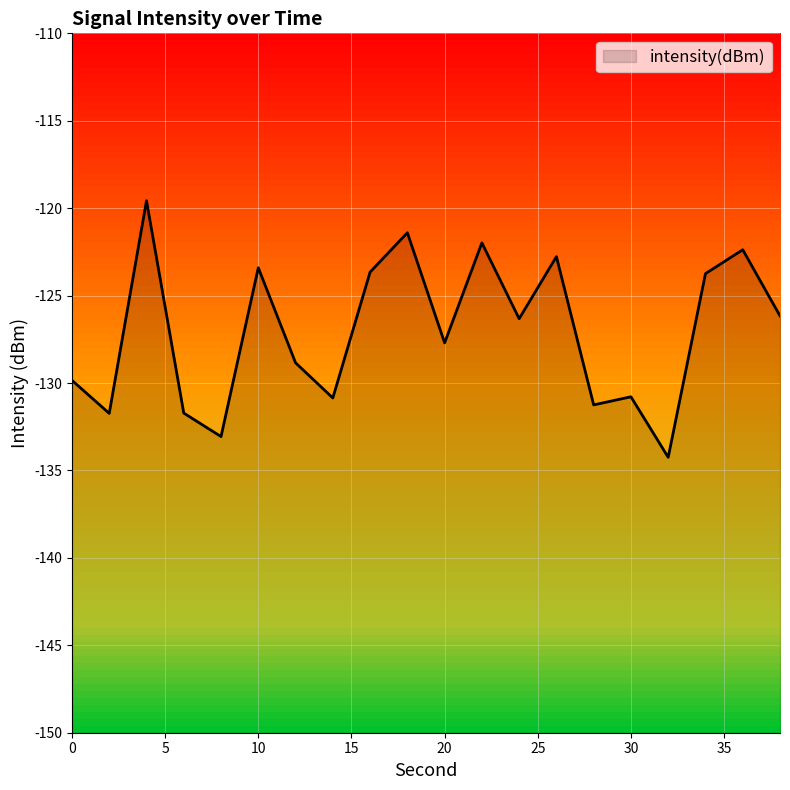

What is the average value?

-127.1